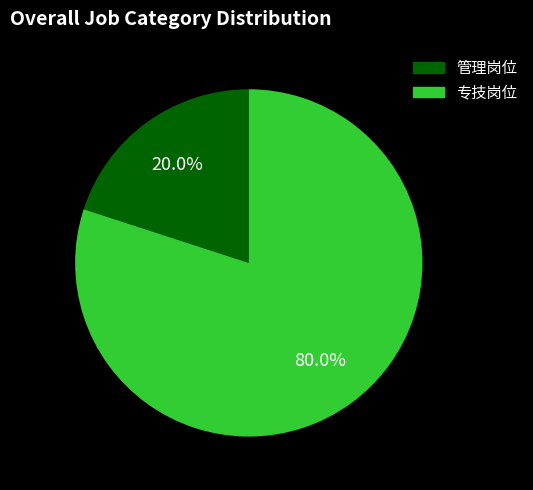

True or false: 管理岗位 accounts for 30% of the total.

False